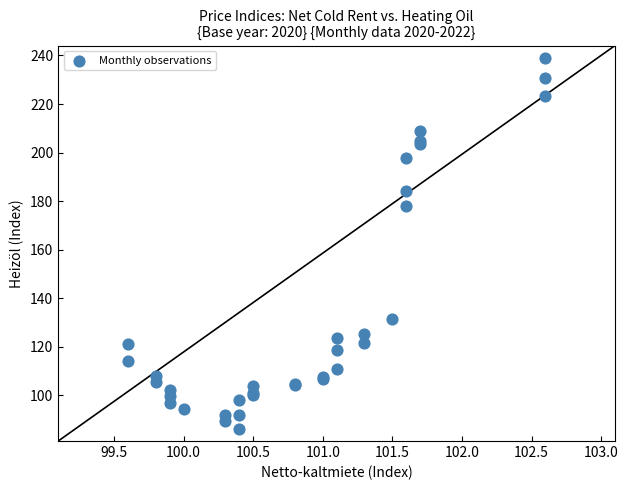

What Y value in the scatter plot is closest to 162?

178.0